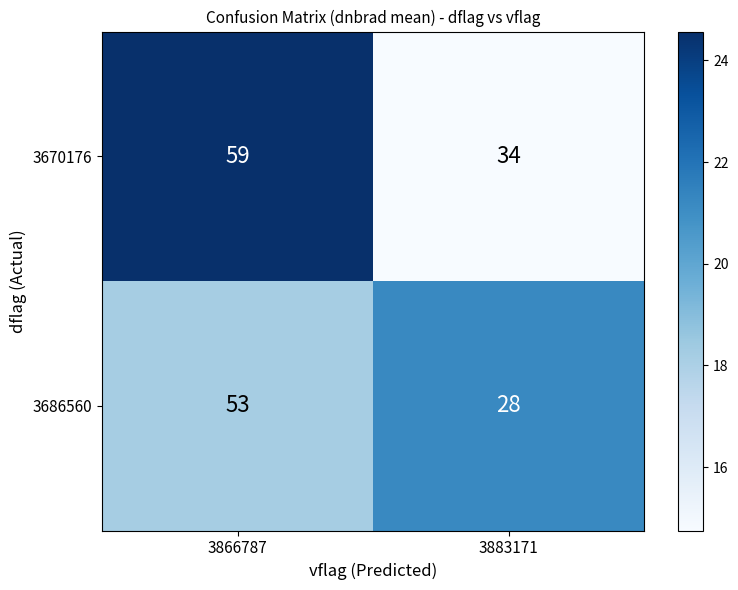

Which series has the largest total across all categories?

3670176